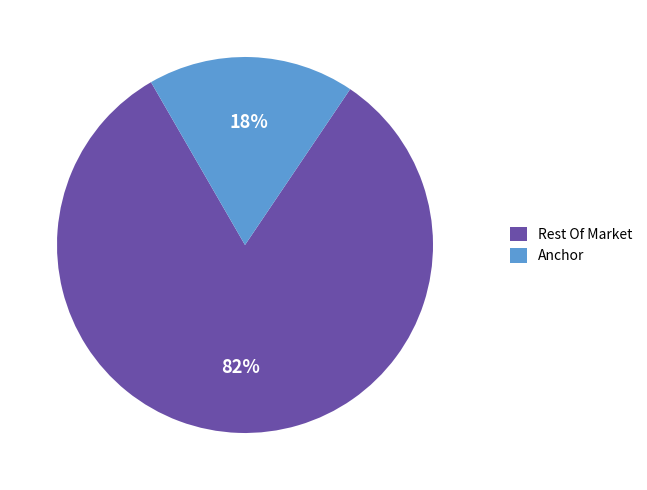

Which slice is the largest?

Rest Of Market